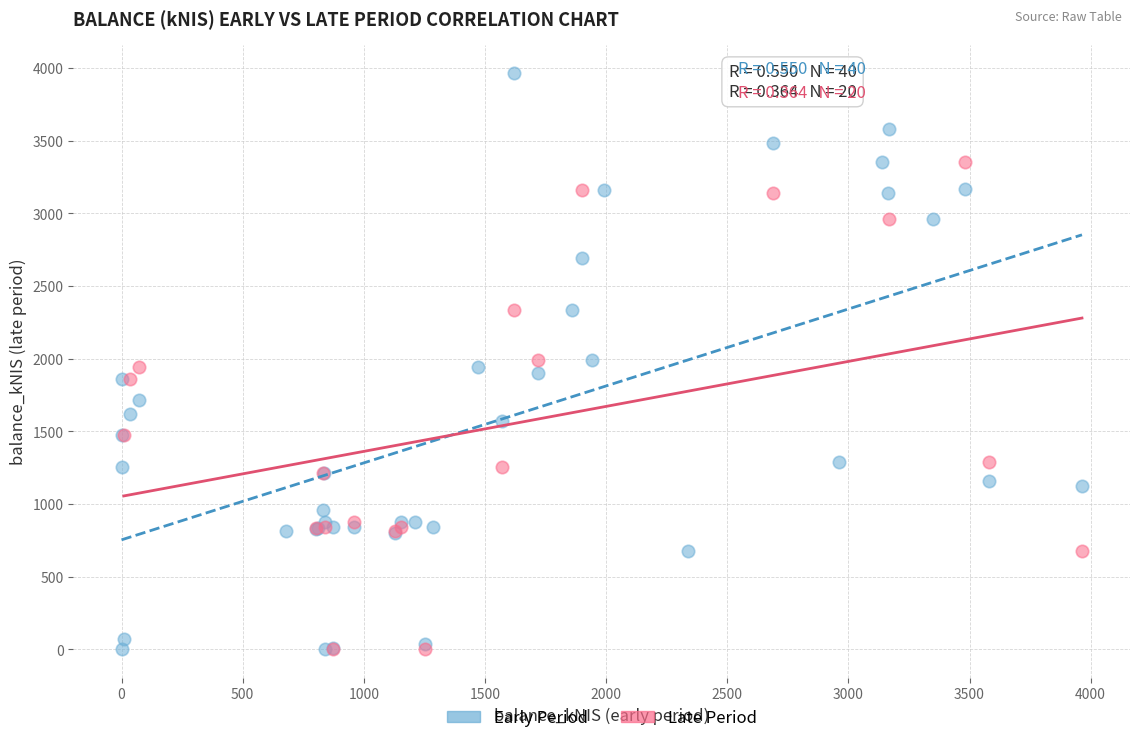

Which series reaches the maximum Y coordinate?

Early Period